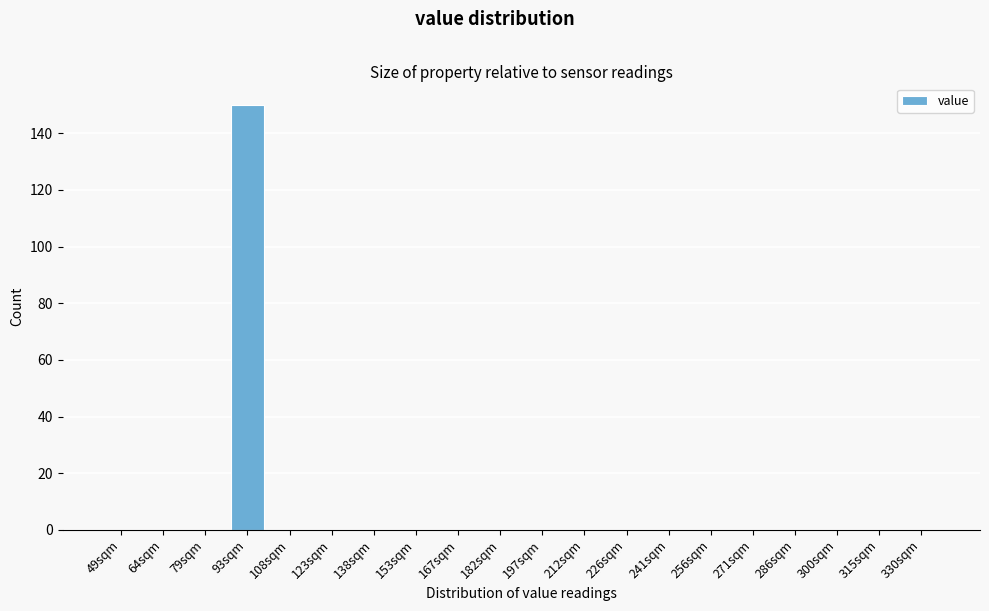

Reading right to left, what are all the values shown in this chart?

330sqm=0	315sqm=0	300sqm=0	286sqm=0	271sqm=0	256sqm=0	241sqm=0	226sqm=0	212sqm=0	197sqm=0	182sqm=0	167sqm=0	153sqm=0	138sqm=0	123sqm=0	108sqm=0	93sqm=150	79sqm=0	64sqm=0	49sqm=0